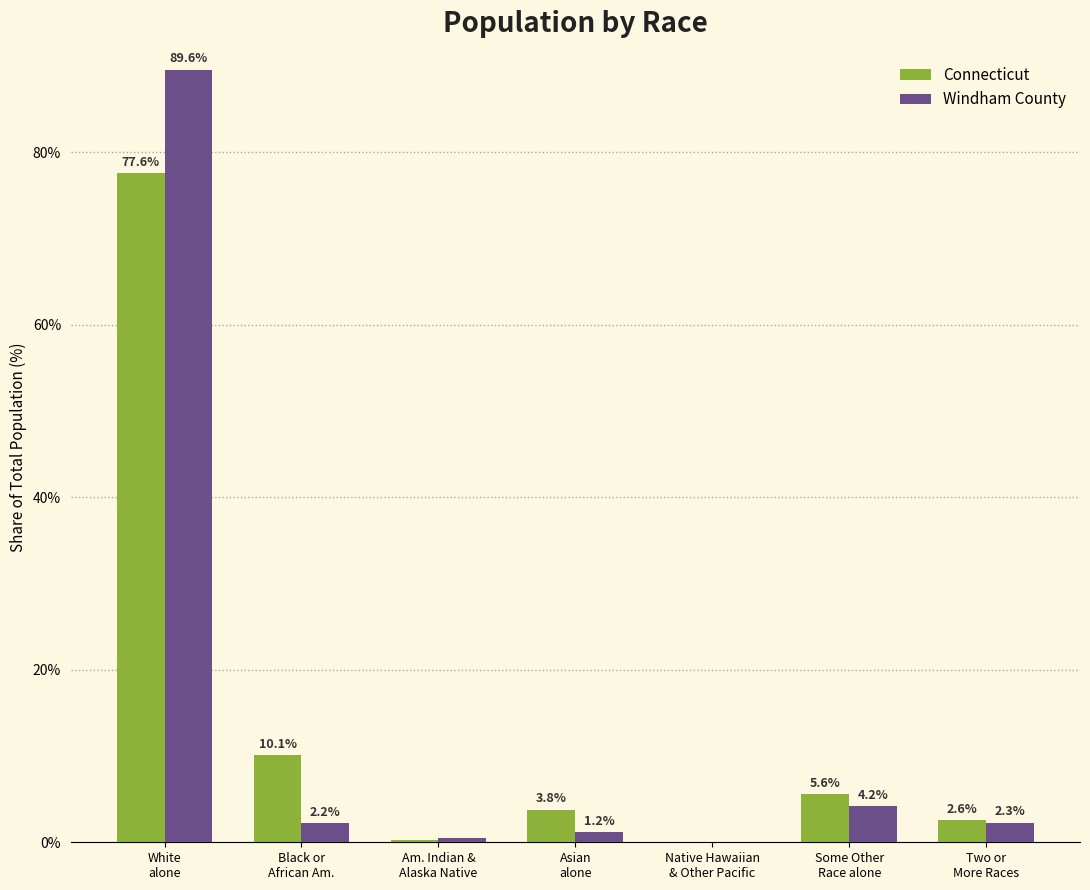

Which category has the highest value in the Connecticut series?

White
alone